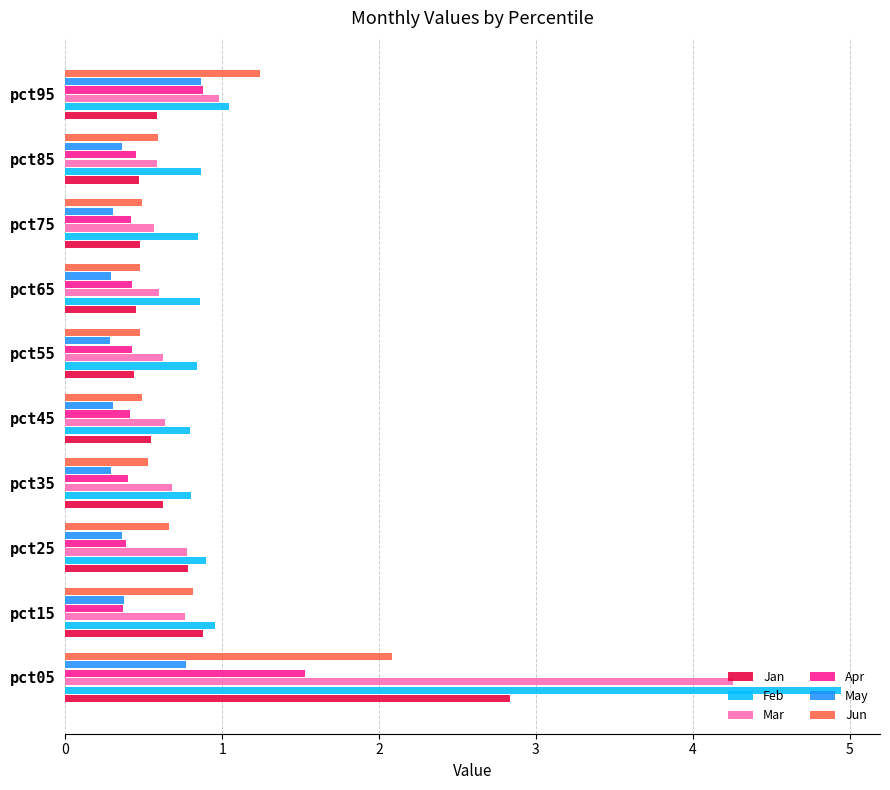

Which series has the largest total across all categories?

Feb